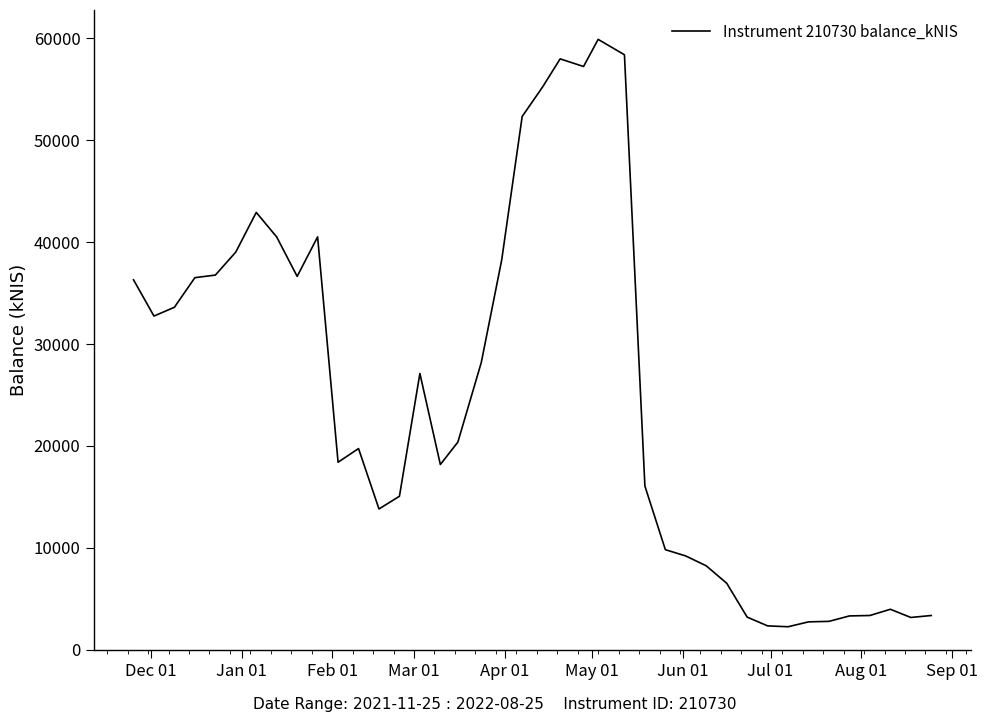

What is the difference between the maximum and minimum values?

57633.9